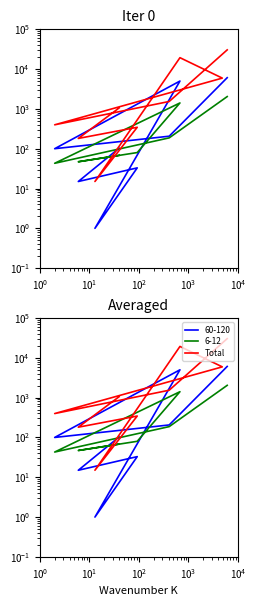

The chart shows a value of 1421 at $\mathdefault{10^{4}}$. True or false?

False